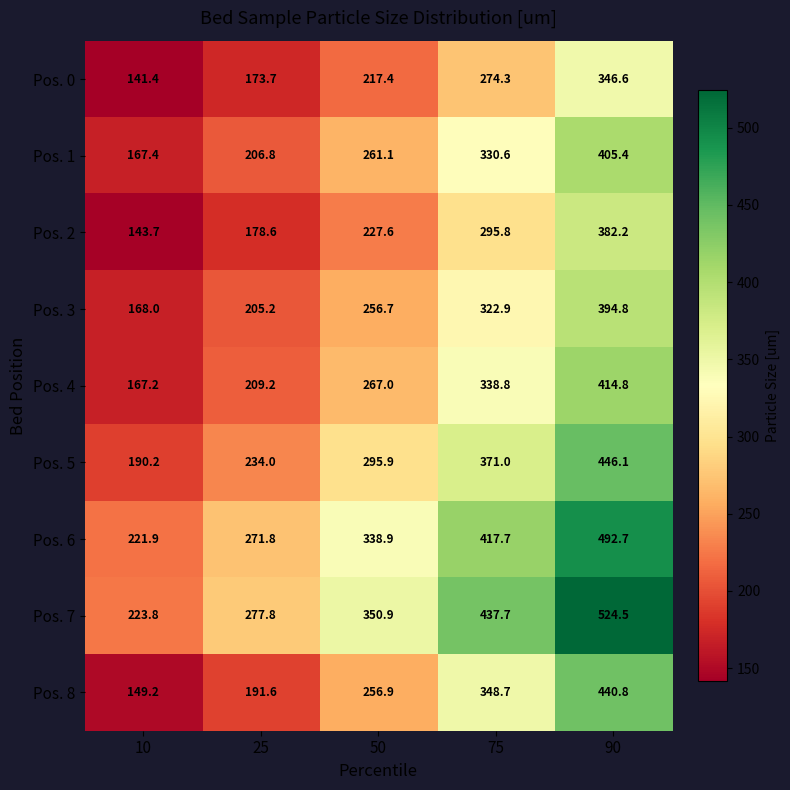

What is the difference between the maximum and minimum values in the Pos. 8 series?

291.6